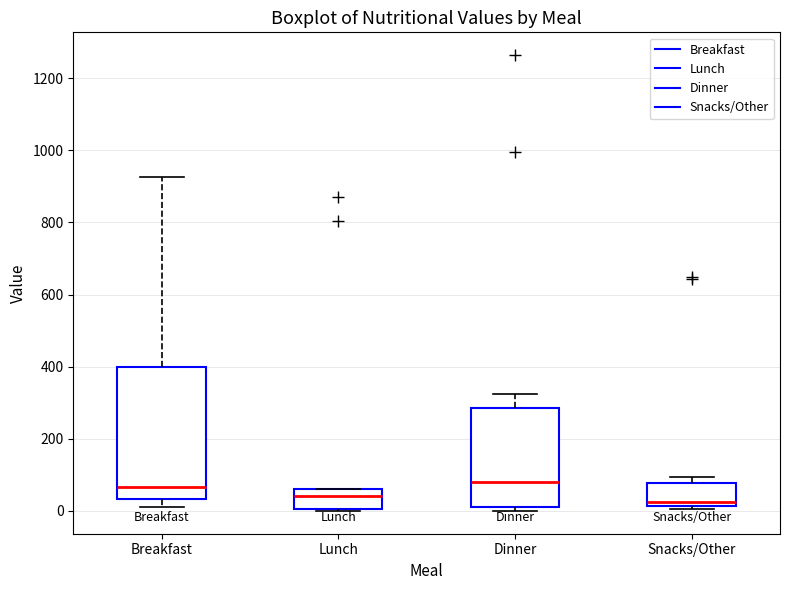

Where is the upper edge of the box for Snacks/Other on the y-axis? The values are not printed on the chart, so give them approximately, as read against the axis.

80